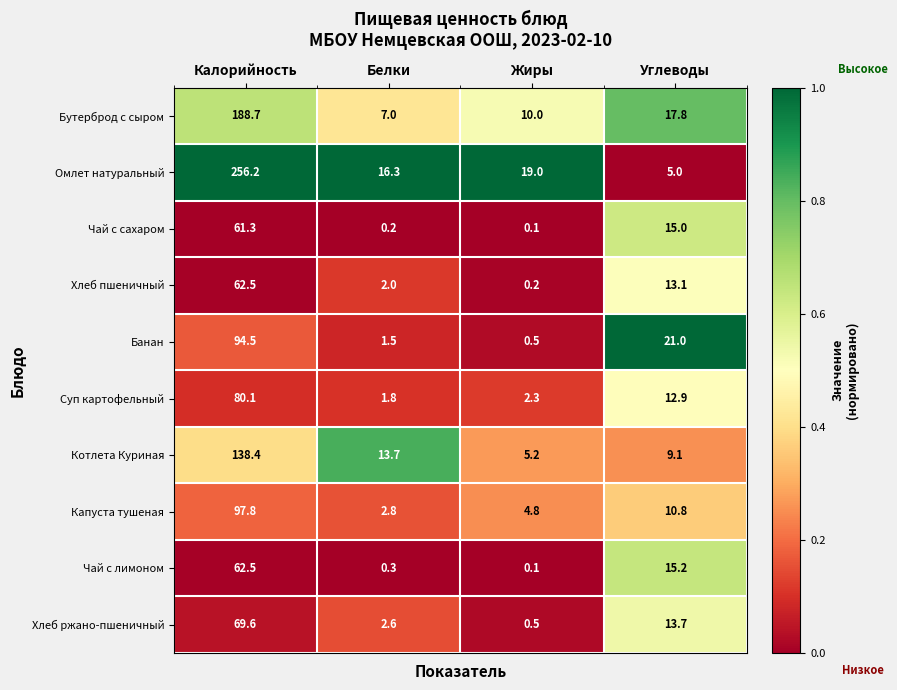

How many series are shown in this chart?

10